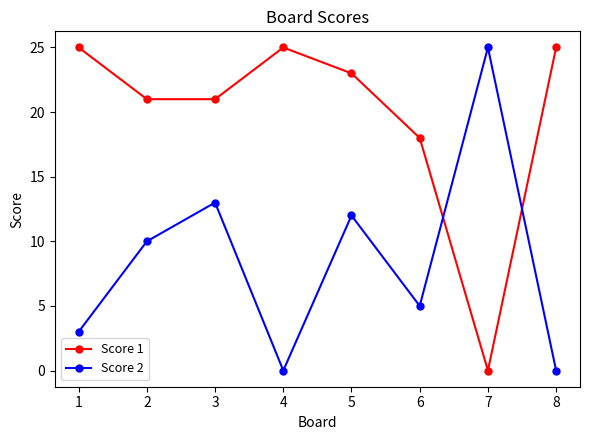

How many lines are shown in the chart?

2